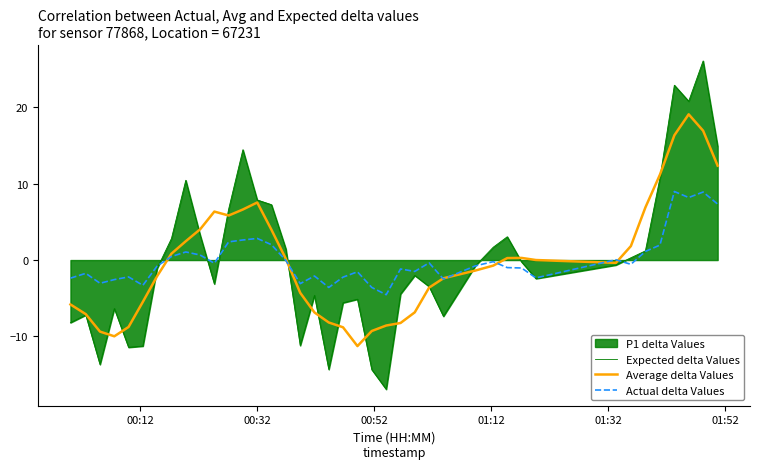

What is the value of the Actual delta Values point at the 25th from the left?

-1.5